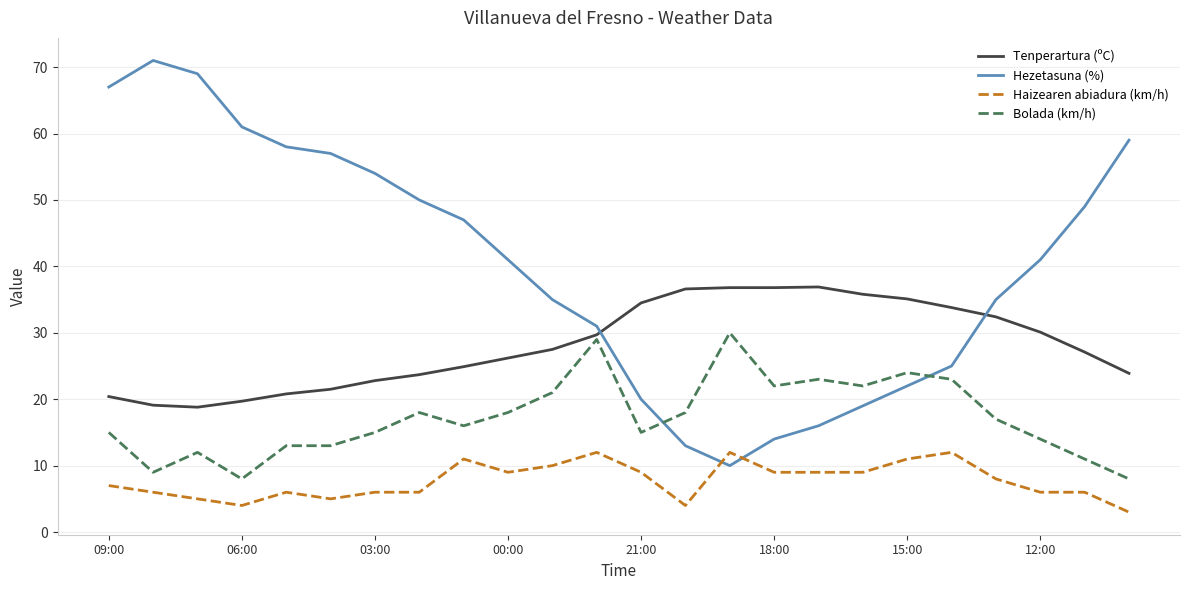

What is the greatest value displayed?

71.0